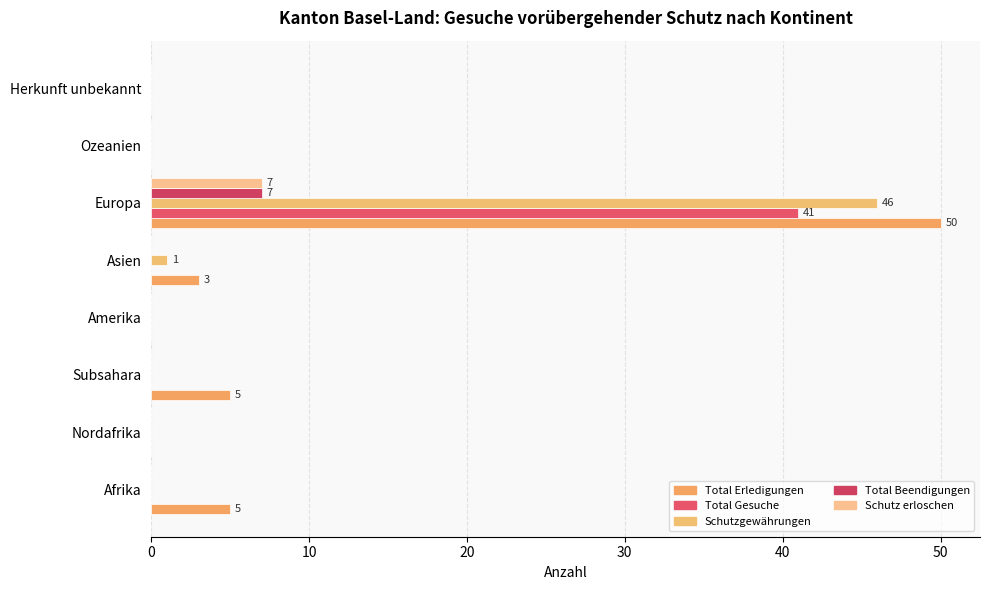

How many distinct data groups are displayed?

5